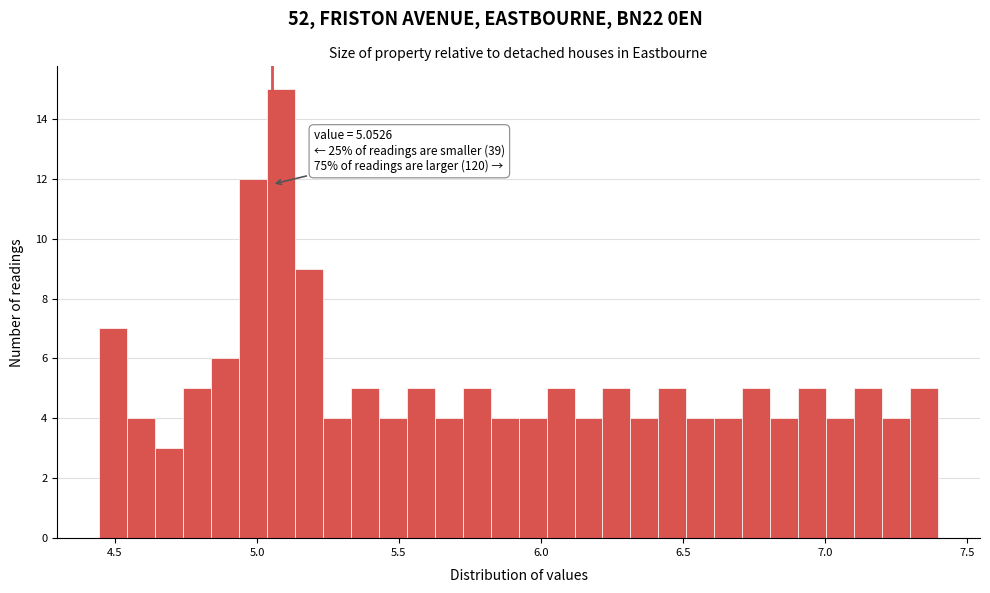

Around what value on the x-axis is the tallest bar? Give the approximate position of its centre, as read against the axis.

5.10